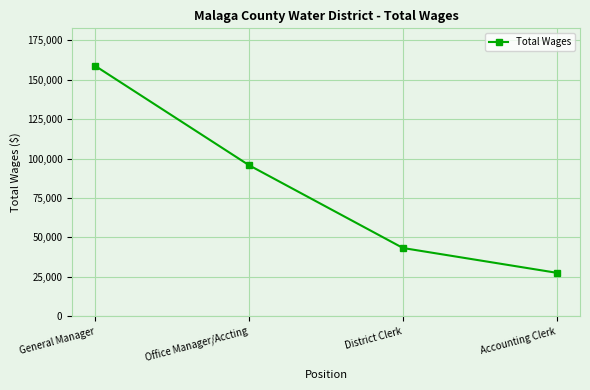

What is the ratio of the value at District Clerk to the value at General Manager?

0.3